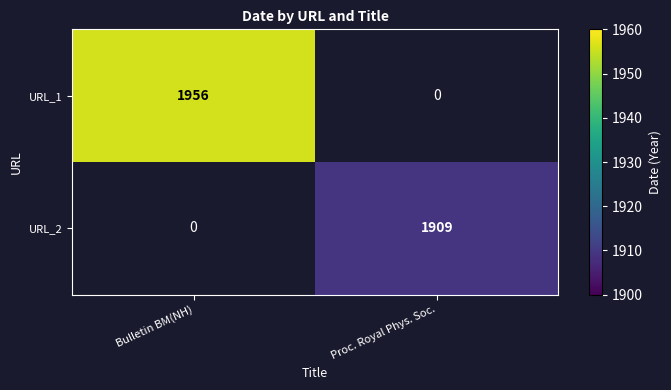

True or false: URL_1 has a value of -798 at Proc. Royal Phys. Soc..

False